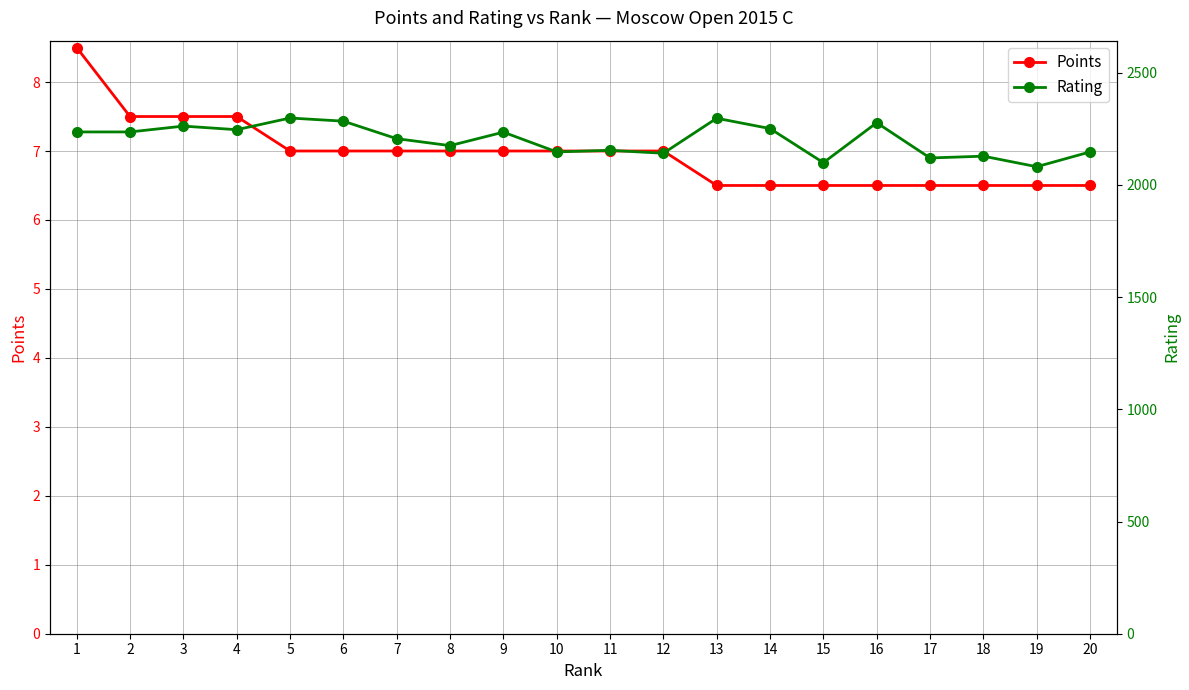

What are all the series names shown in the legend?

Points, Rating